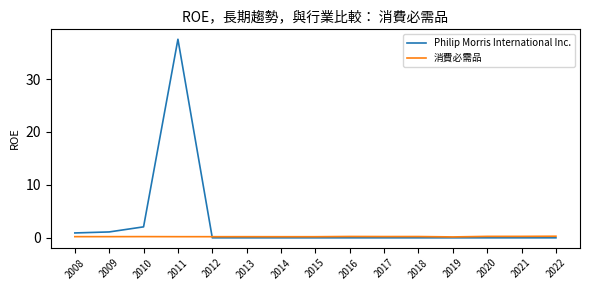

Which series ends up on top after the final intersection of 消費必需品 and Philip Morris International Inc.?

消費必需品